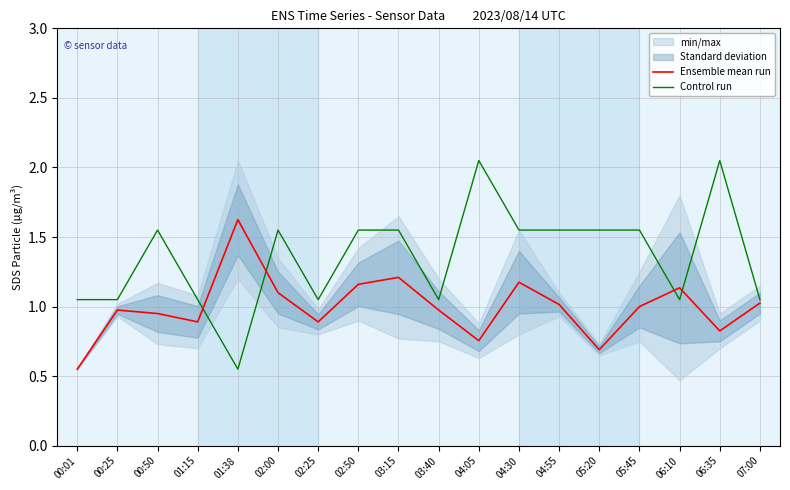

Reading right to left, list all the values displayed in this chart.

Ensemble mean run: 1.0	0.8	1.1	1.0	0.7	1.0	1.2	0.8	1.0	1.2	1.2	0.9	1.1	1.6	0.9	0.9	1.0	0.6
Control run: 1.0	2.0	1.0	1.5	1.5	1.5	1.5	2.0	1.0	1.5	1.5	1.0	1.5	0.6	1.0	1.5	1.0	1.0